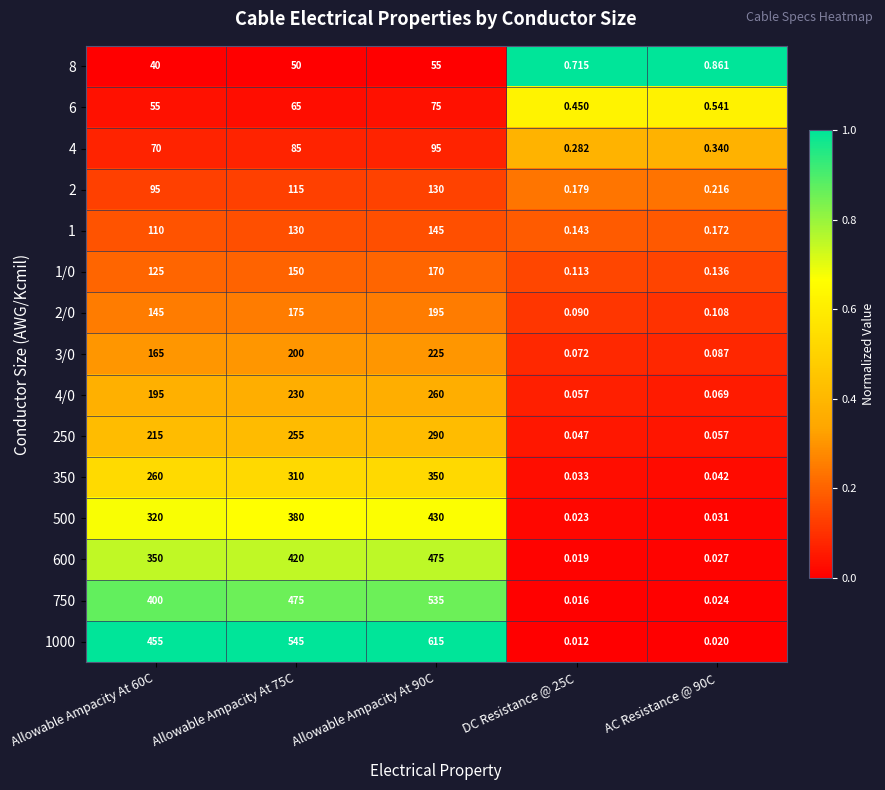

Is the value of 600 at DC Resistance @ 25C greater than the value of 2 at Allowable Ampacity At 90C?

No